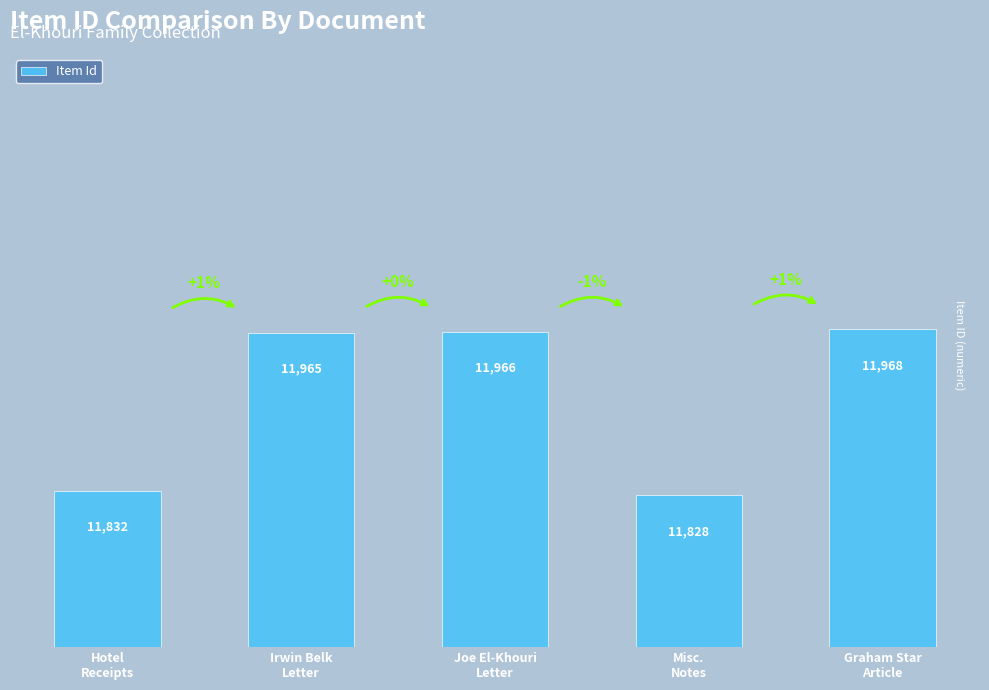

Rank the categories by value from lowest to highest.

Misc.
Notes, Hotel
Receipts, Irwin Belk
Letter, Joe El-Khouri
Letter, Graham Star
Article